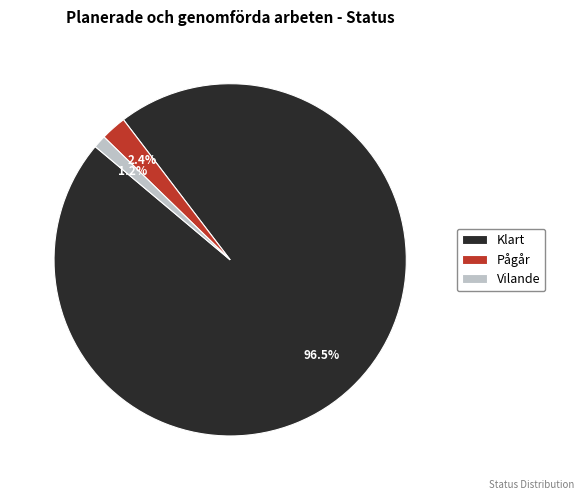

True or false: Pågår accounts for 2% of the total.

True